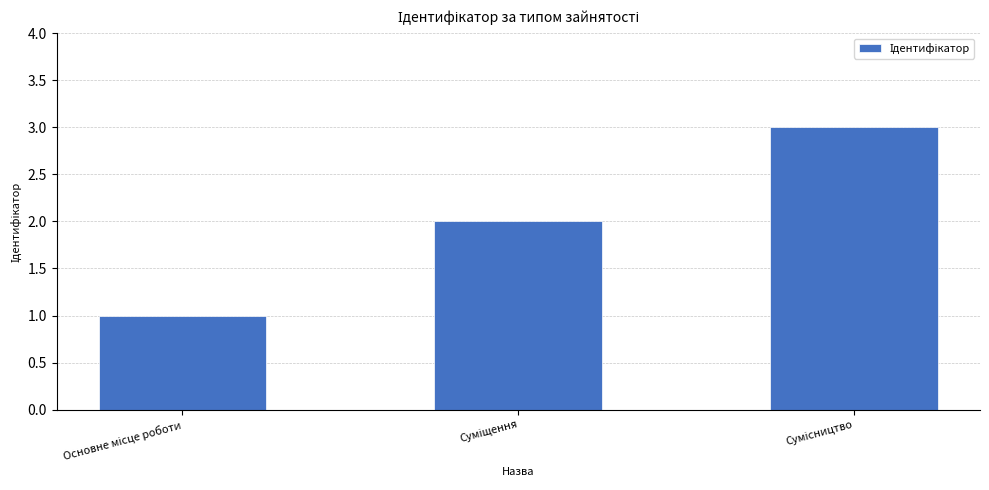

What is the sum of all values?

6